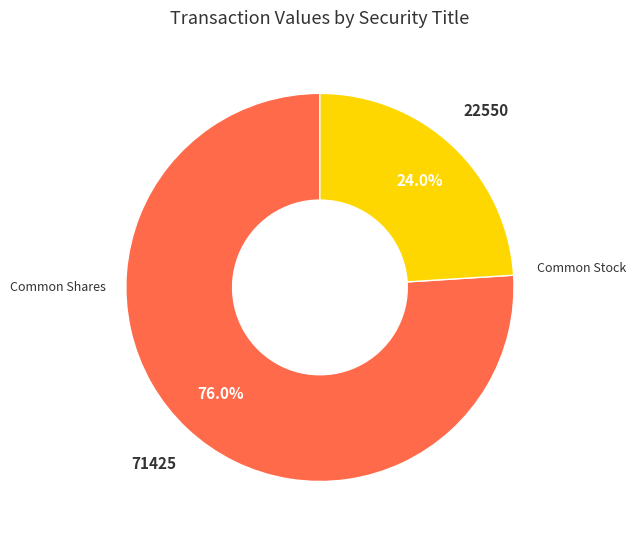

Does any single category account for the majority?

Yes